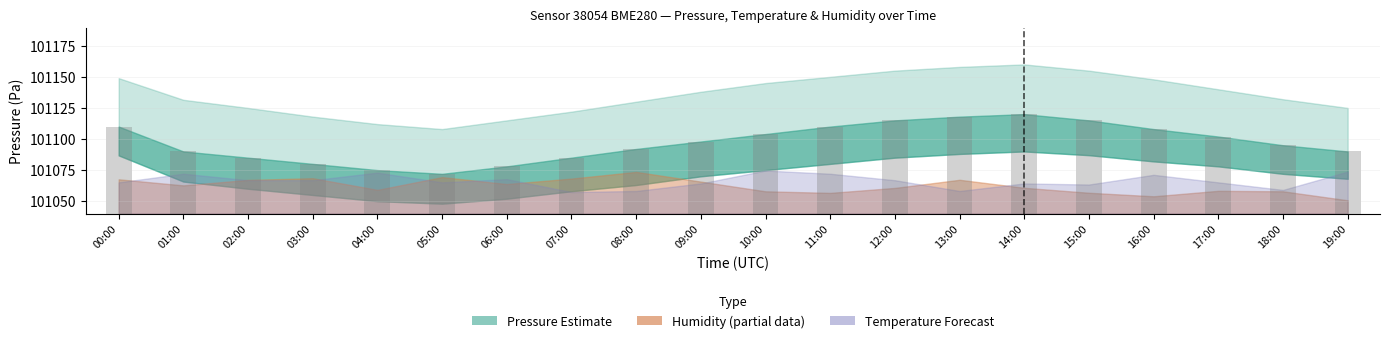

Are the bars horizontal?

No